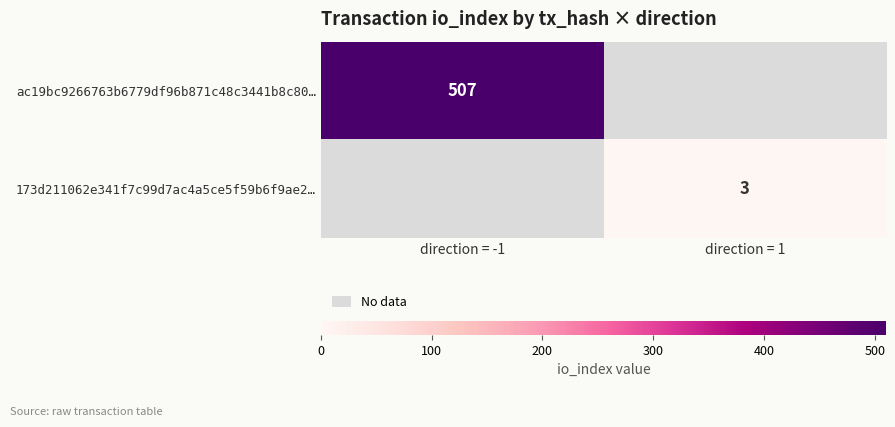

Is the value of ac19bc9266763b6779df96b871c48c3441b8c80… at direction = -1 greater than the value of 173d211062e341f7c99d7ac4a5ce5f59b6f9ae2… at direction = 1?

Yes